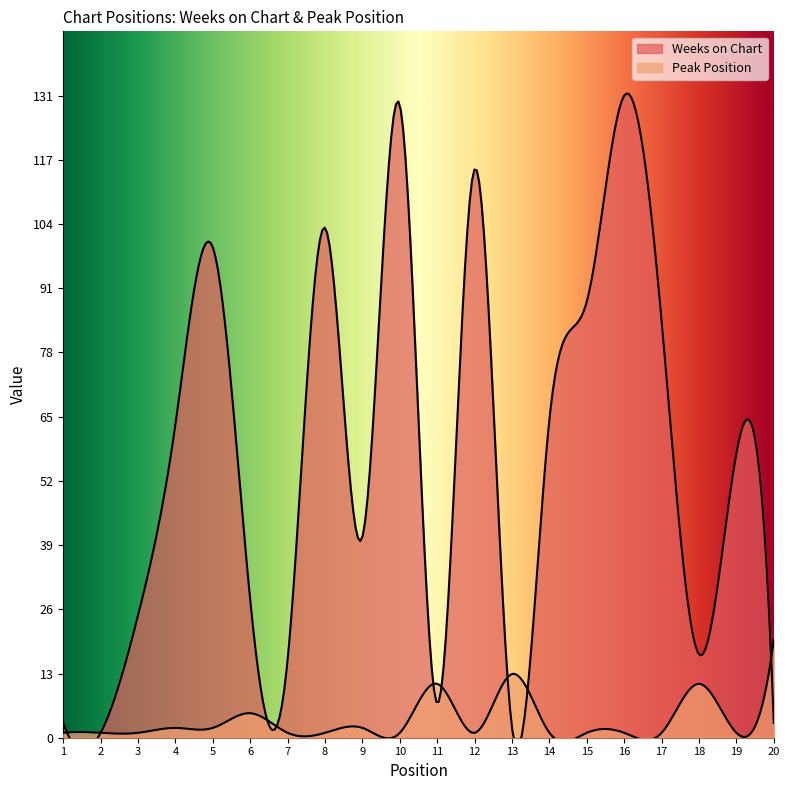

True or false: Weeks on Chart has a value of 42 at 4.

False